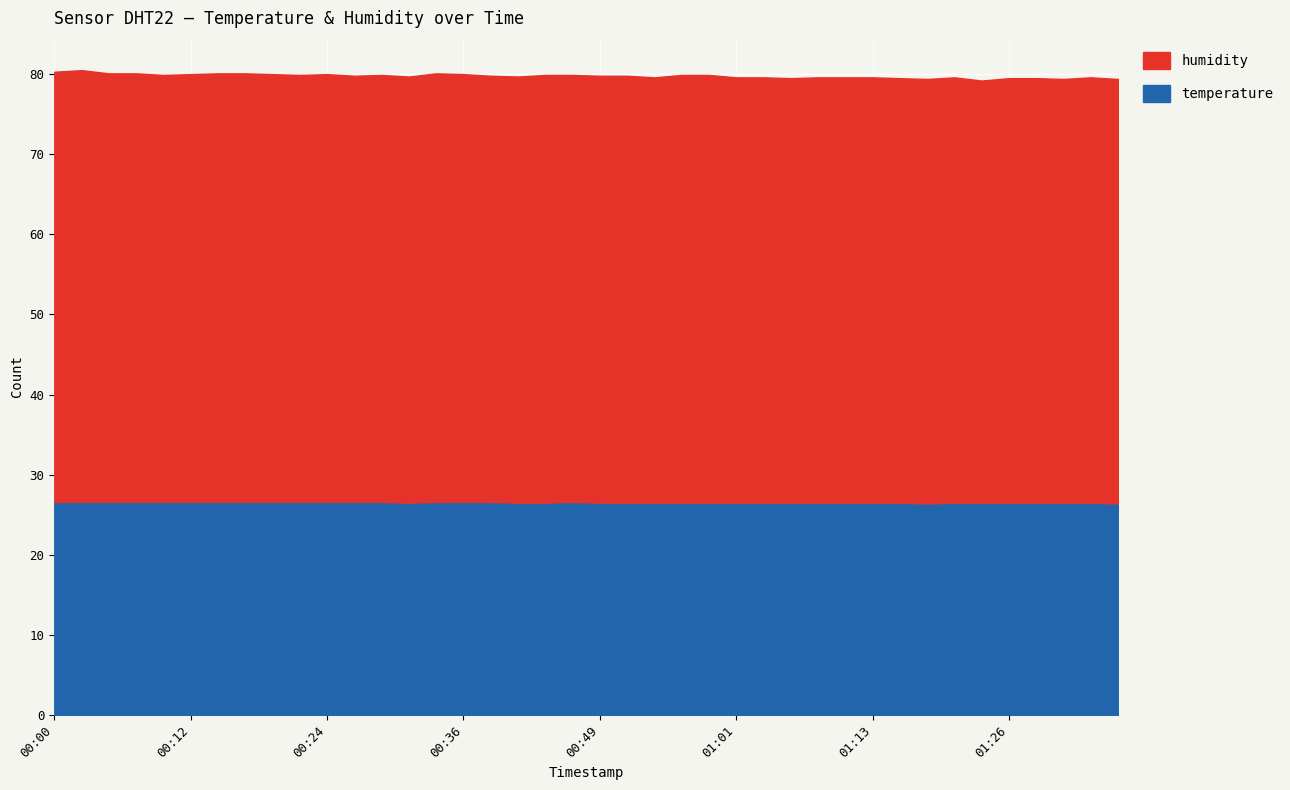

True or false: humidity has more than 0 interior local peaks.

True